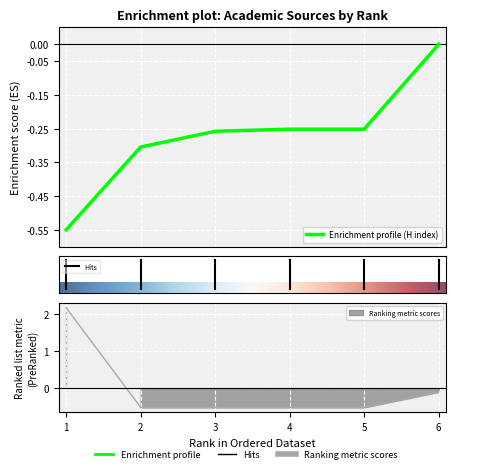

What is the difference between the second highest and minimum values in the H index series?

0.3